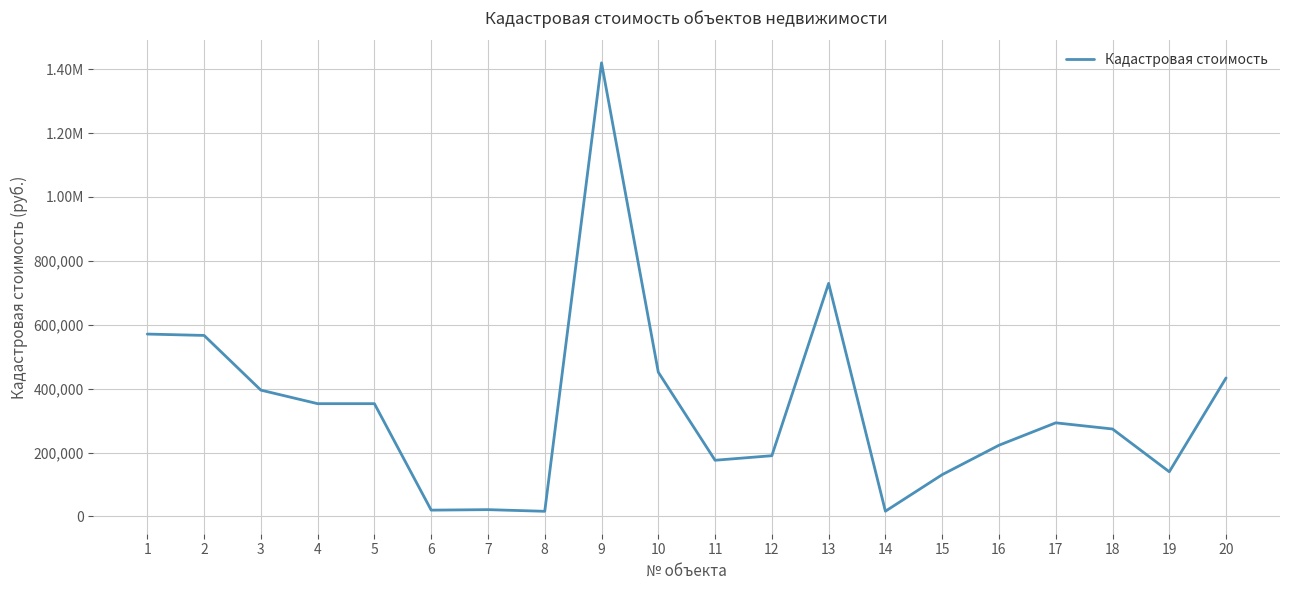

Does the chart display data point markers on the line(s)?

No